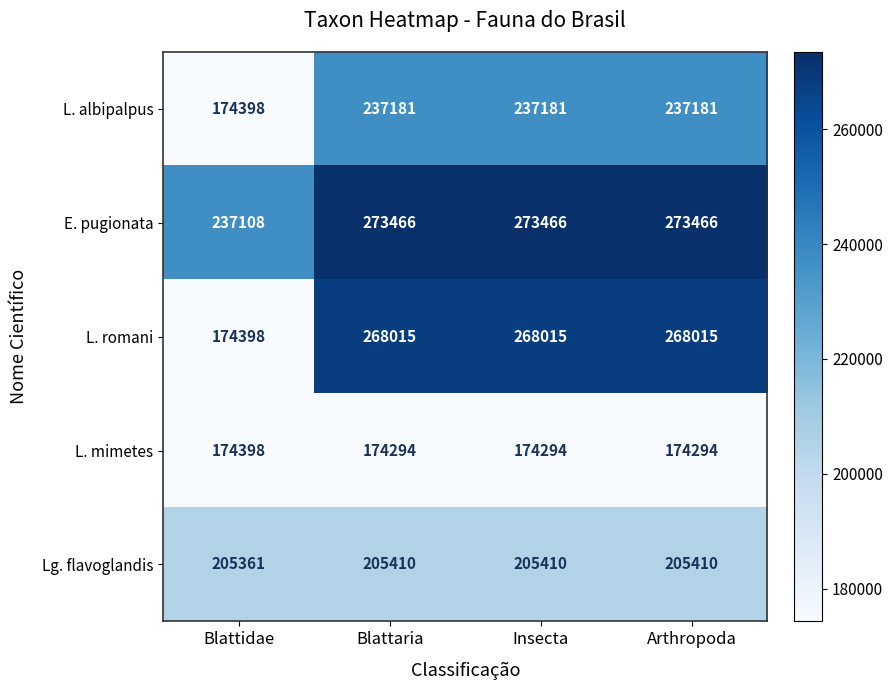

The value of E. pugionata at Blattaria is 273466. True or false?

True